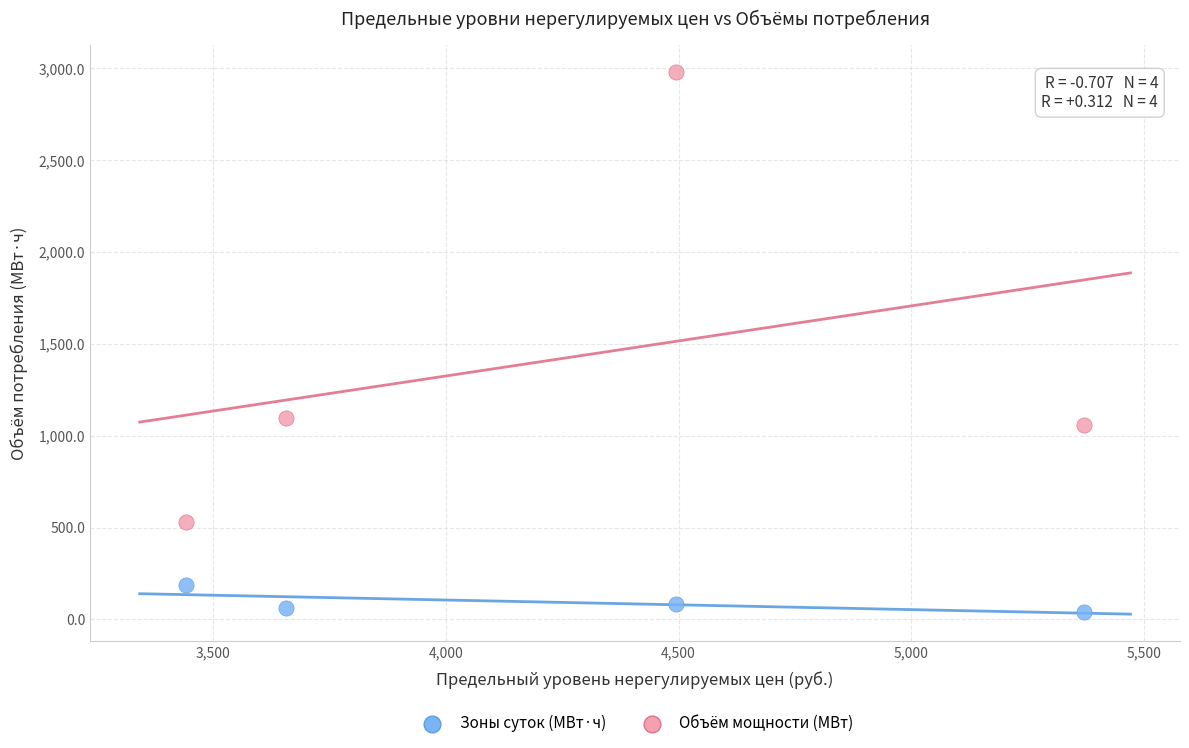

Which series contains the highest Y value?

Объём мощности (МВт)